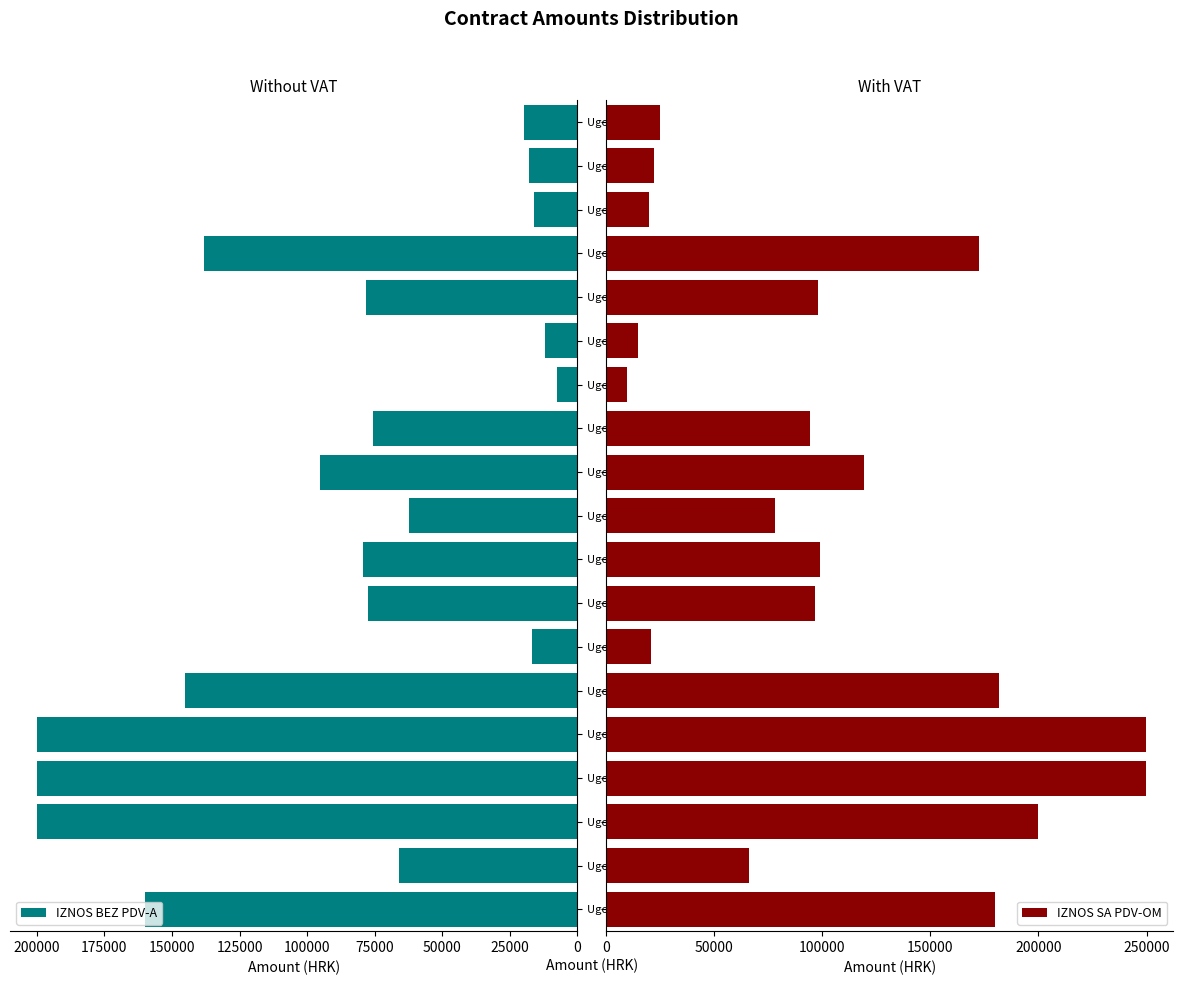

Count the number of categories in the chart.

19